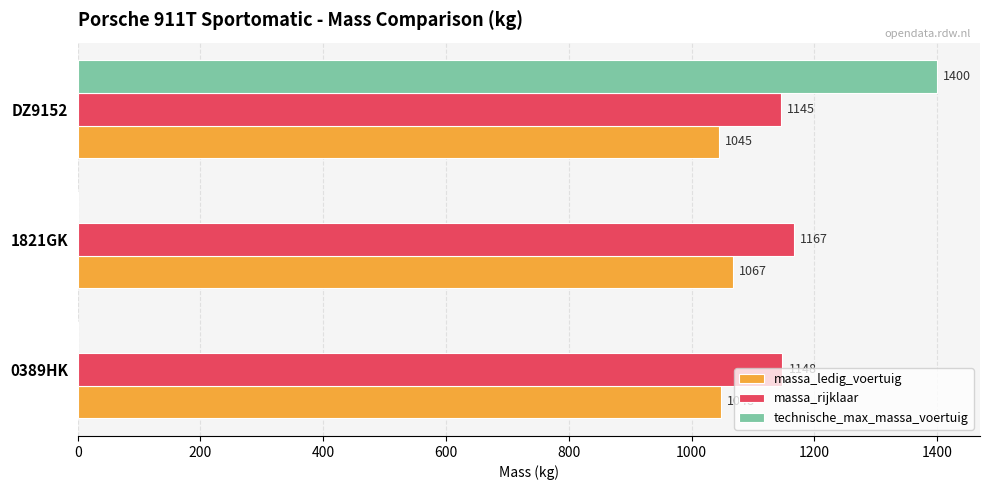

What is the sum of the massa_ledig_voertuig values at 0389HK and 1821GK?

2115